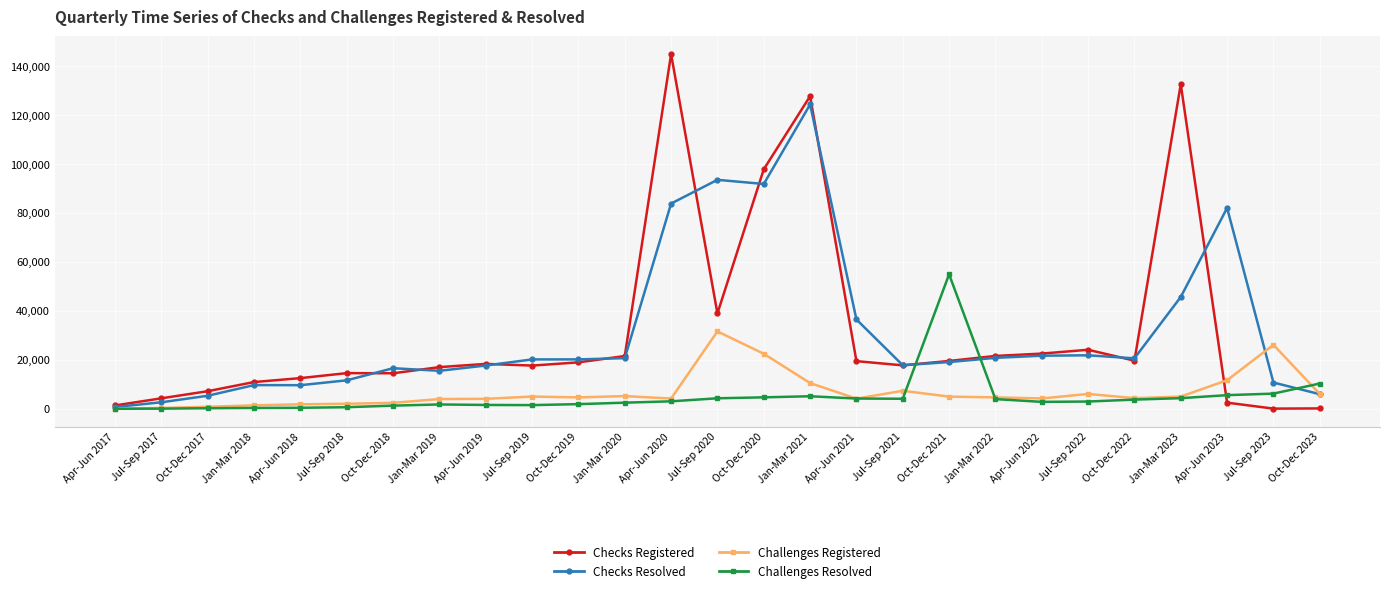

Is the value of Checks Resolved at Oct-Dec 2019 greater than the value of Challenges Registered at Apr-Jun 2017?

Yes